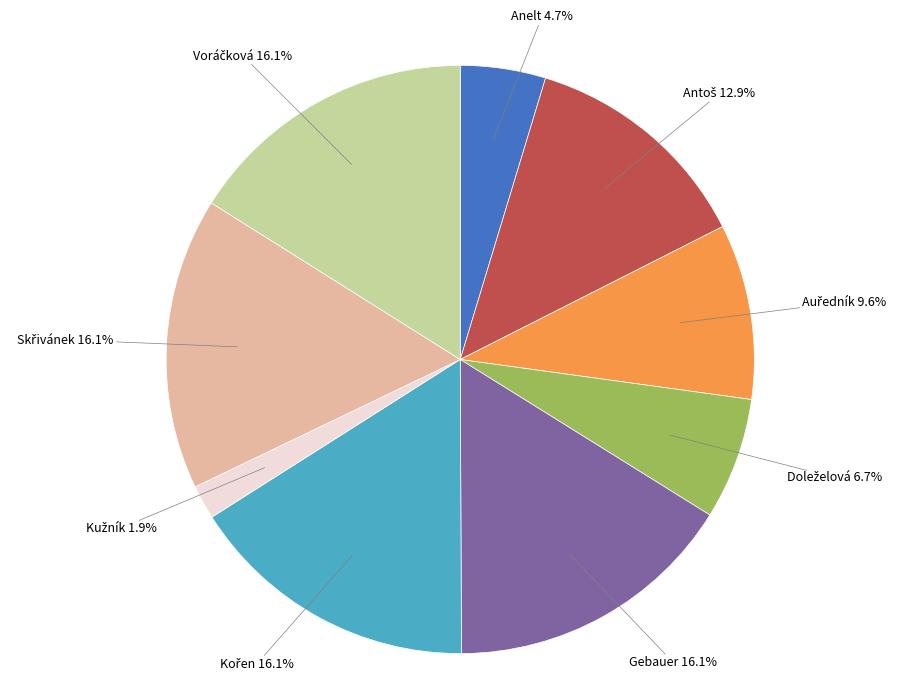

Is there any slice that represents more than half of the pie?

No